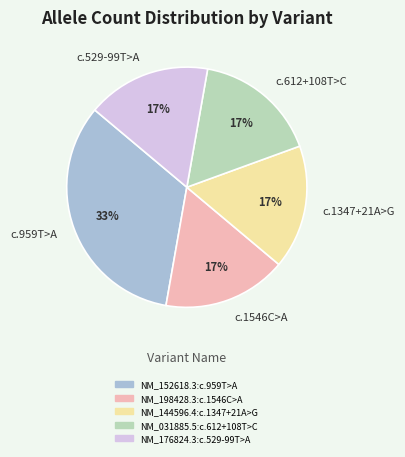

True or false: c.1347+21A>G accounts for 25% of the total.

False